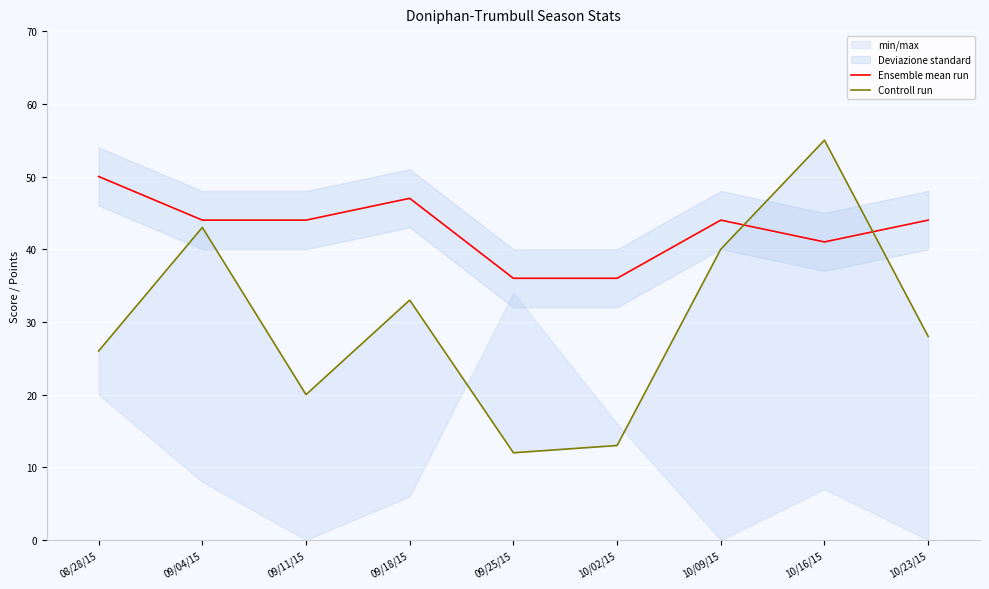

Which series ends up on top after the final intersection of Ensemble mean run and Controll run?

Ensemble mean run